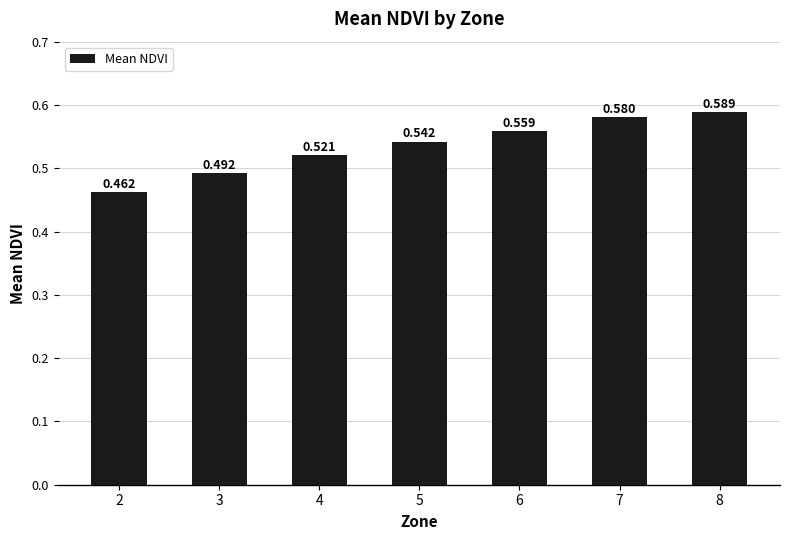

Are the bars horizontal?

No